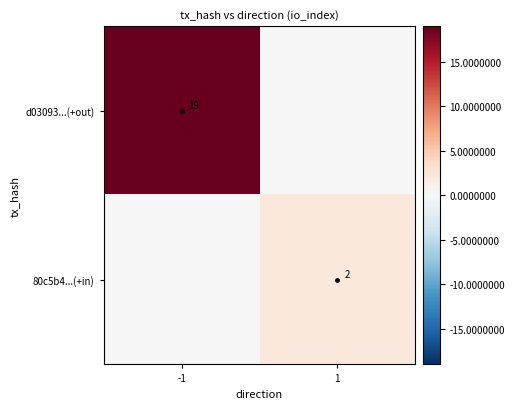

True or false: d03093...(+out) has a value of 9 at -1.

False